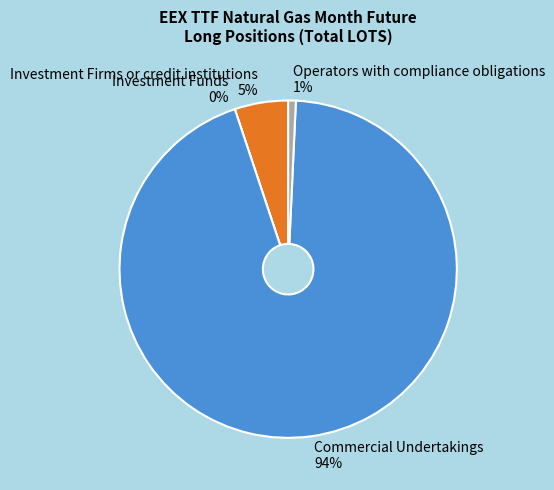

Do Commercial Undertakings and Operators with compliance obligations together represent more than half of the pie?

Yes